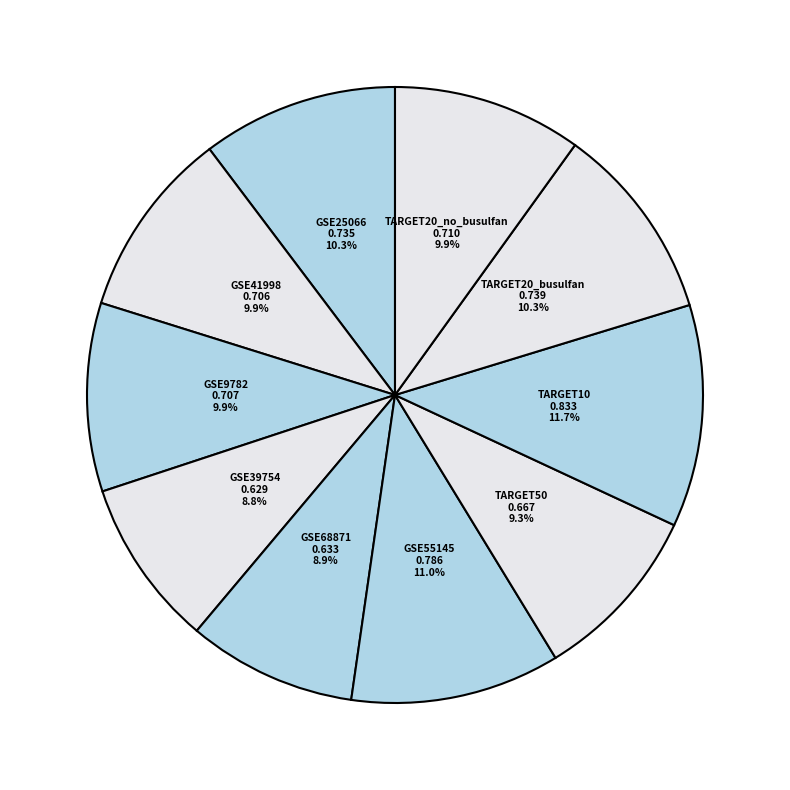

To the nearest percent, what is the average slice percentage?

10%